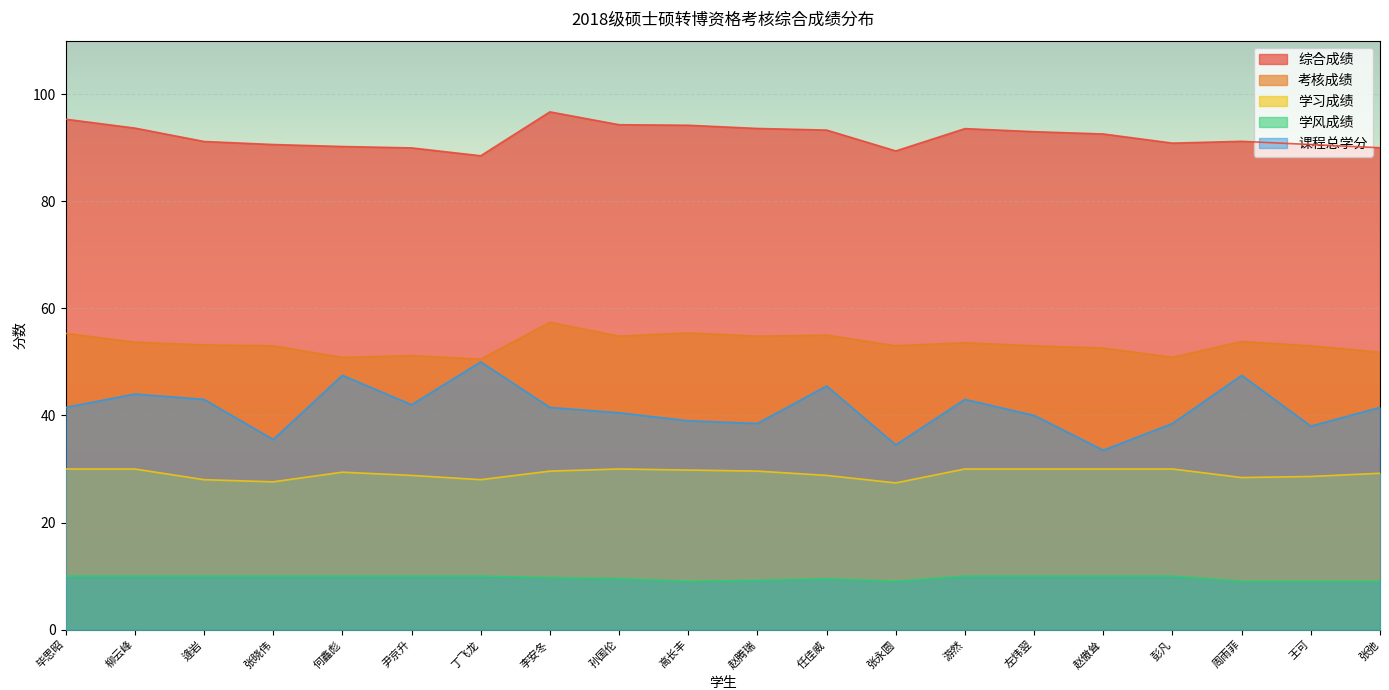

What position from the right is 李安冬?

13